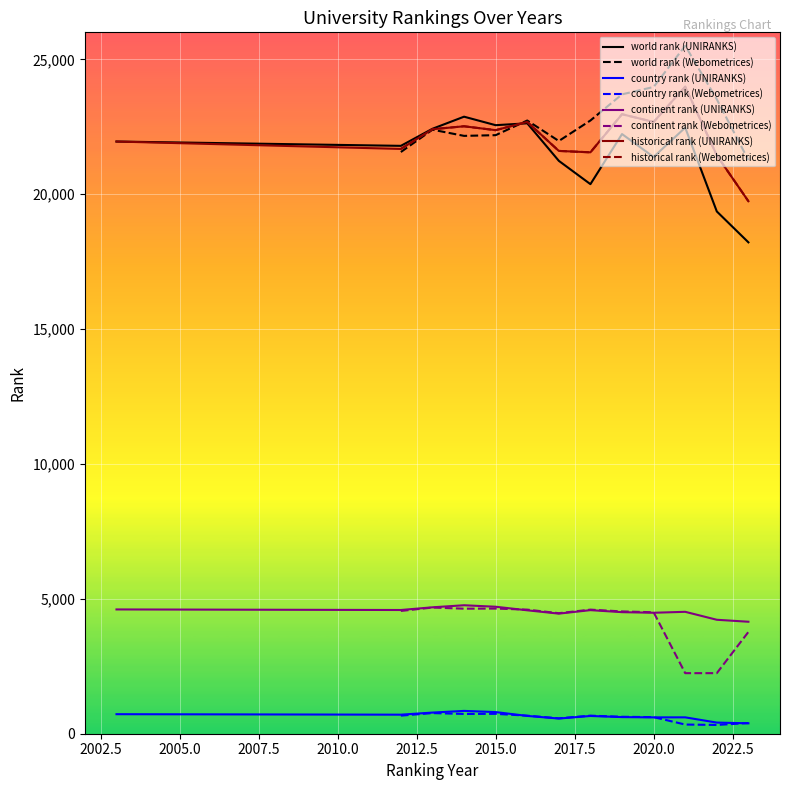

Where is the first local minimum for country rank?

2012